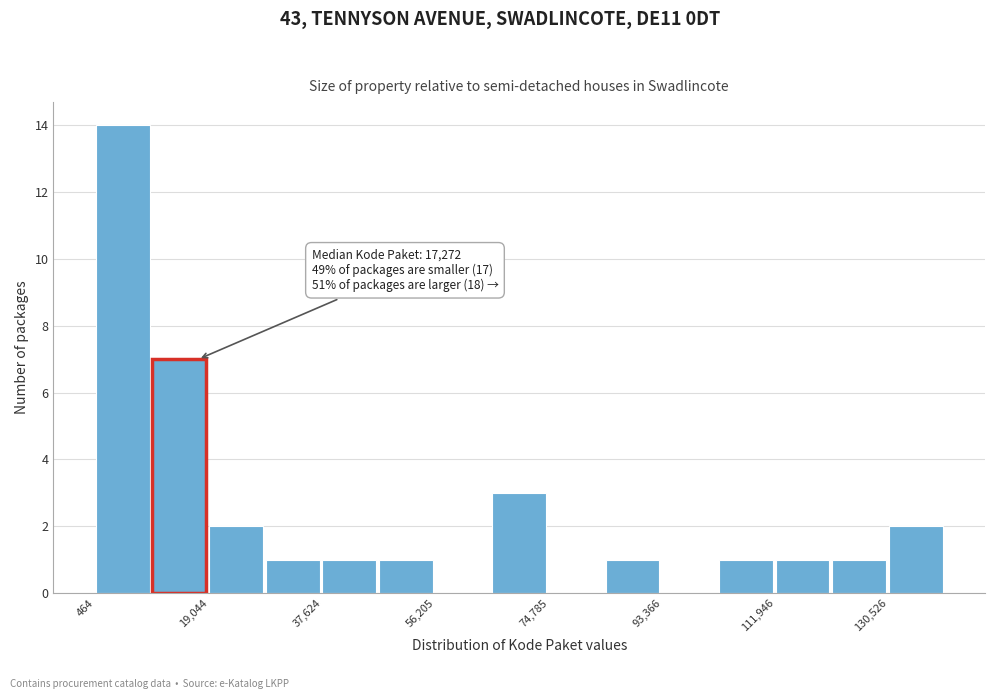

Over which range of the x-axis is the bar tallest?

0 to 10000